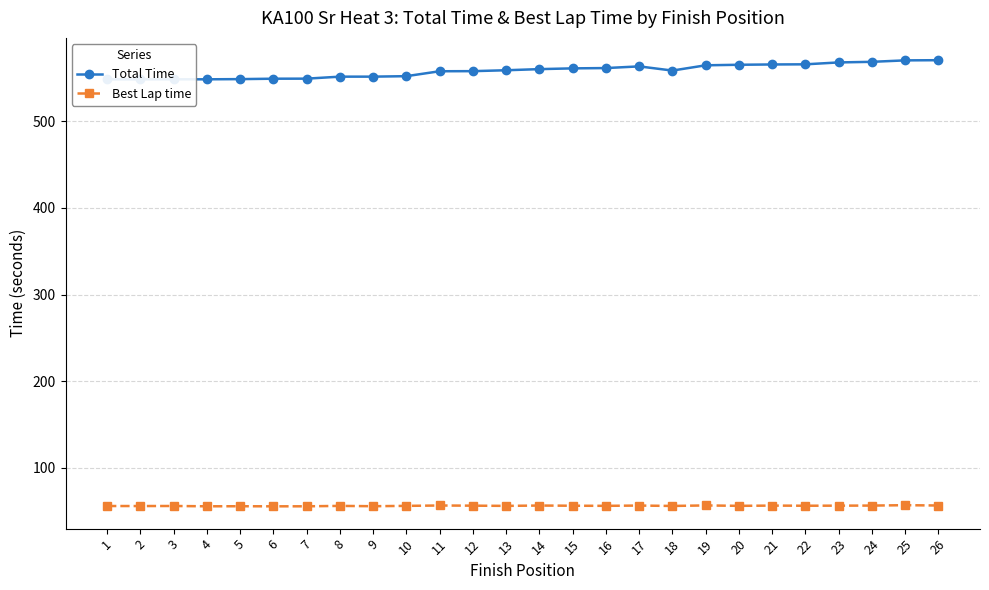

Reading right to left, extract all data points from this chart.

Total Time: 570.5	570.3	568.7	568.0	565.8	565.6	565.3	564.6	558.6	563.4	561.5	561.1	560.2	558.9	557.9	557.8	552.1	551.6	551.5	549.2	549.2	548.7	548.5	548.5	548.4	548.4
Best Lap time: 56.6	56.9	56.5	56.4	56.3	56.5	56.2	56.7	56.1	56.5	56.2	56.3	56.5	56.2	56.4	56.6	56.2	55.8	56.1	55.7	55.6	55.7	55.7	56.0	56.0	56.0